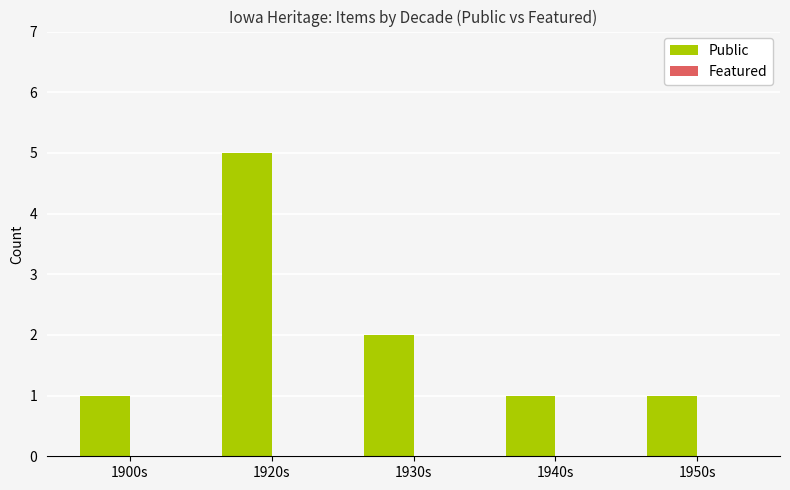

Does the chart contain stacked bars?

No